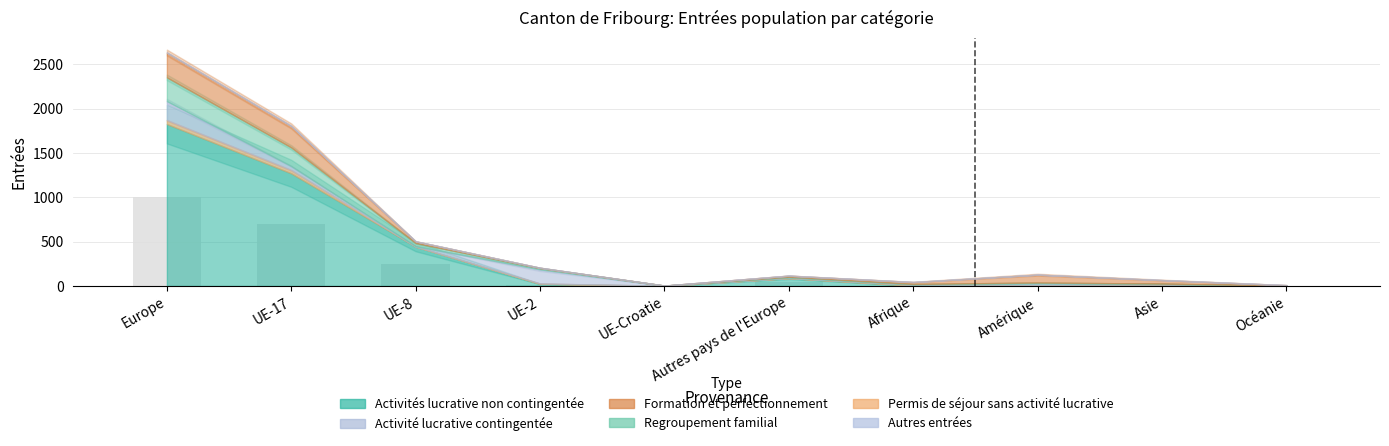

True or false: the data shows 1004.3 at Europe.

True